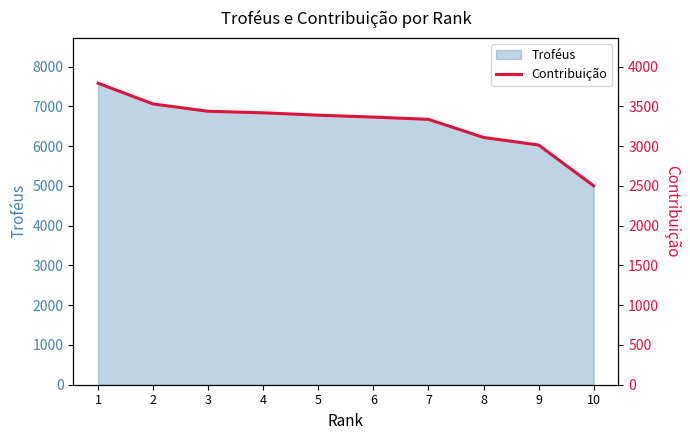

Count the number of values greater than 3389.

4